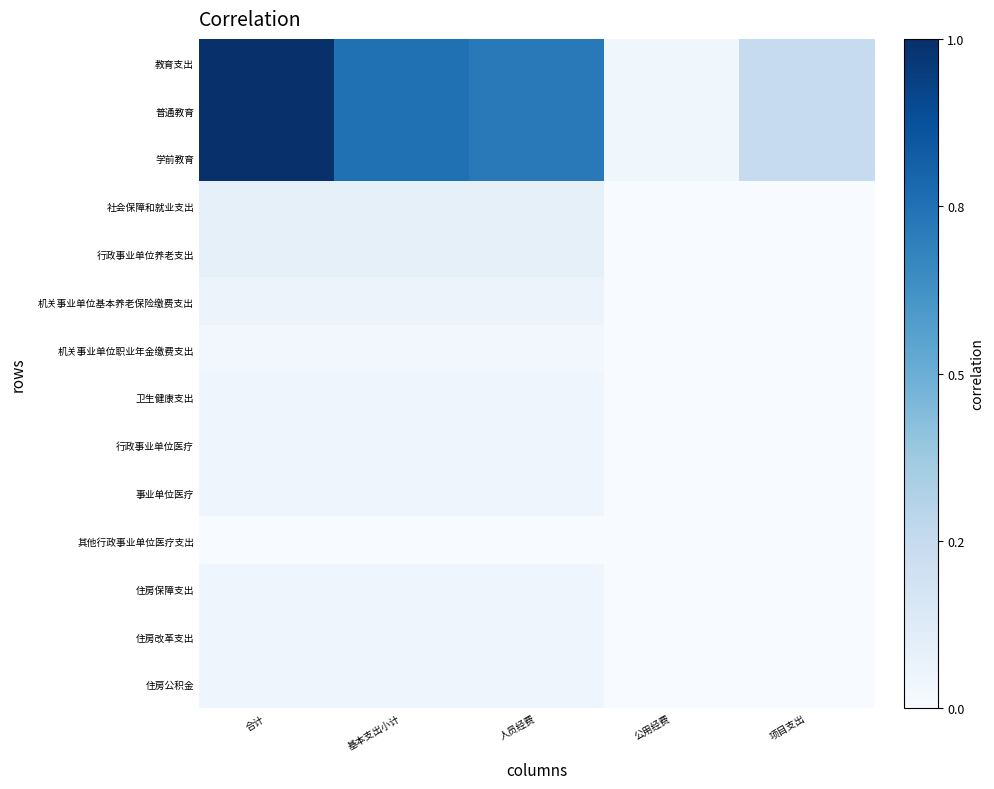

Which label corresponds to the smallest value in the chart?

公用经费